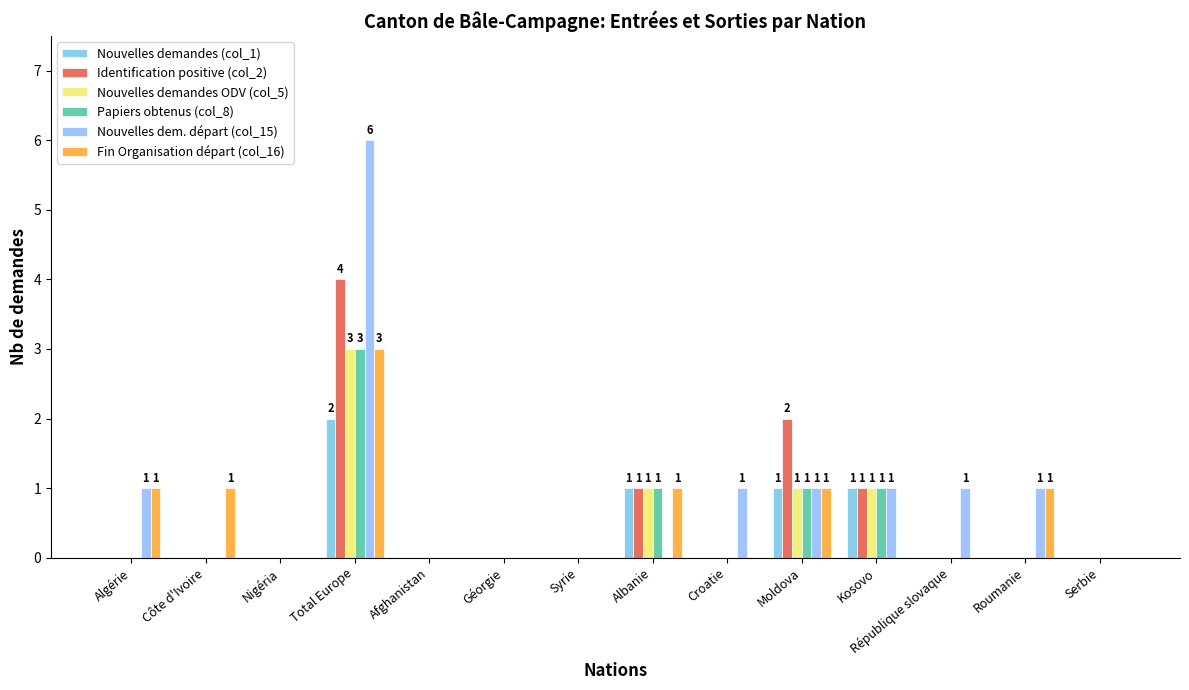

How many distinct data groups are displayed?

6